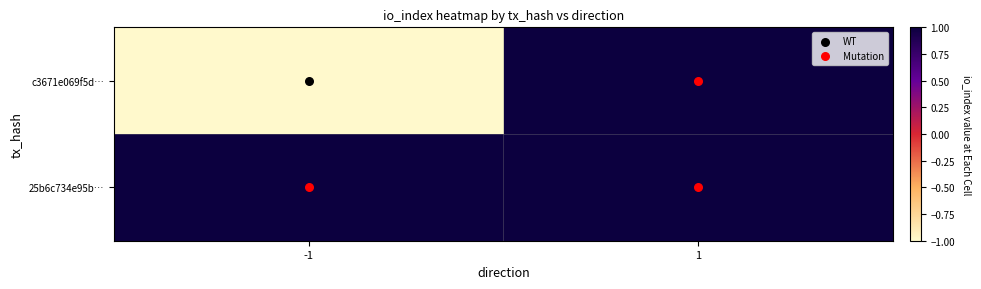

At 1, list the series in order from smallest to largest.

25b6c734e95b…, c3671e069f5d…